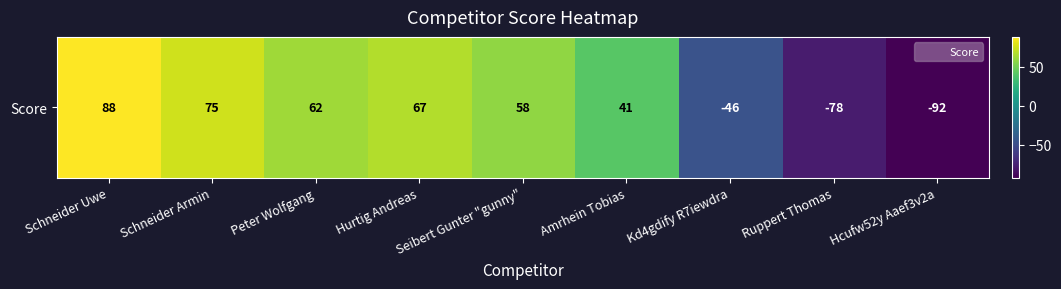

Reading right to left, what are all the values shown in this chart?

-92	-78	-46	41	58	67	62	75	88